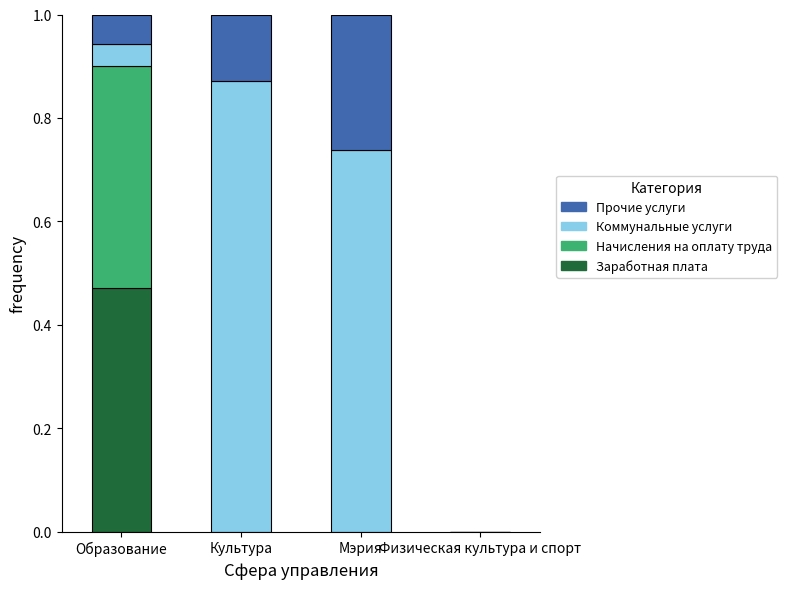

Are the bars grouped side by side (vs. stacked)?

No